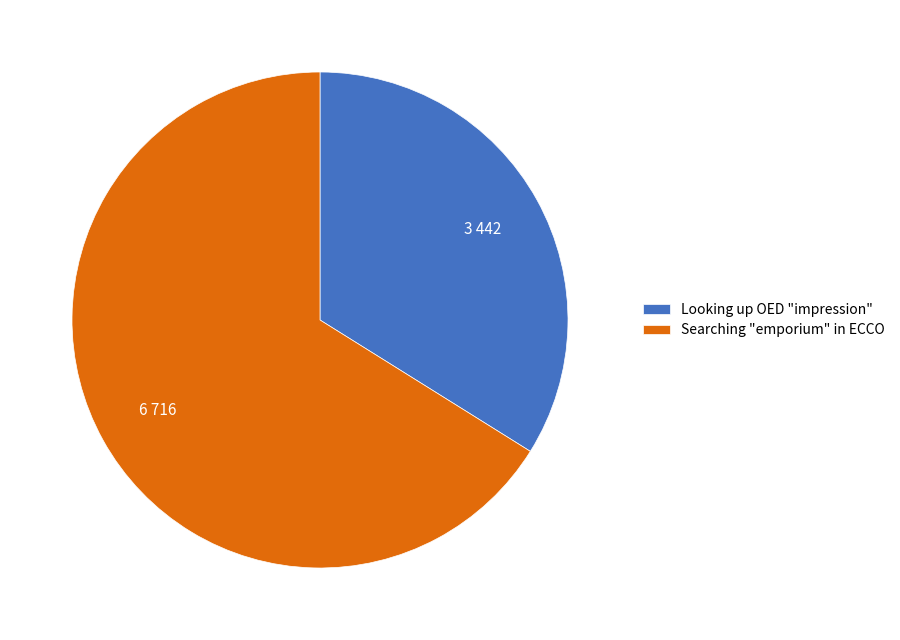

Is Searching "emporium" in ECCO the majority of the pie?

Yes